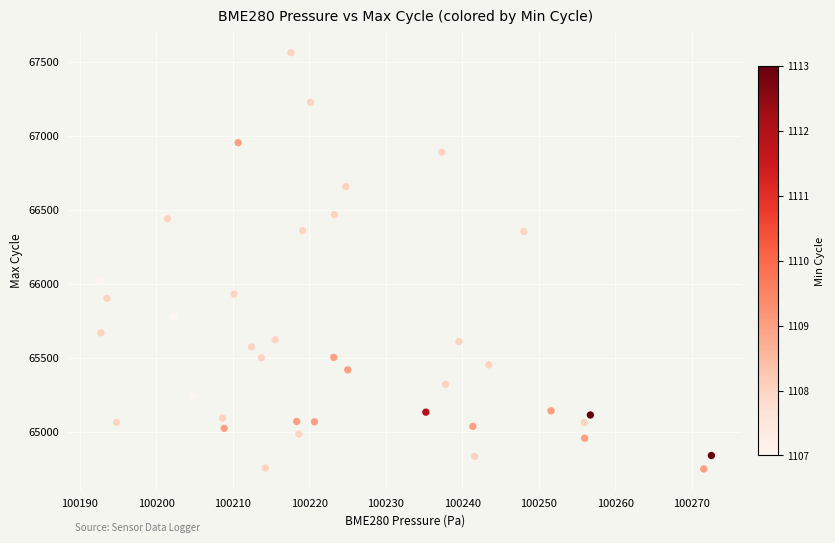

What Y value in the scatter plot is closest to 66158?

66023